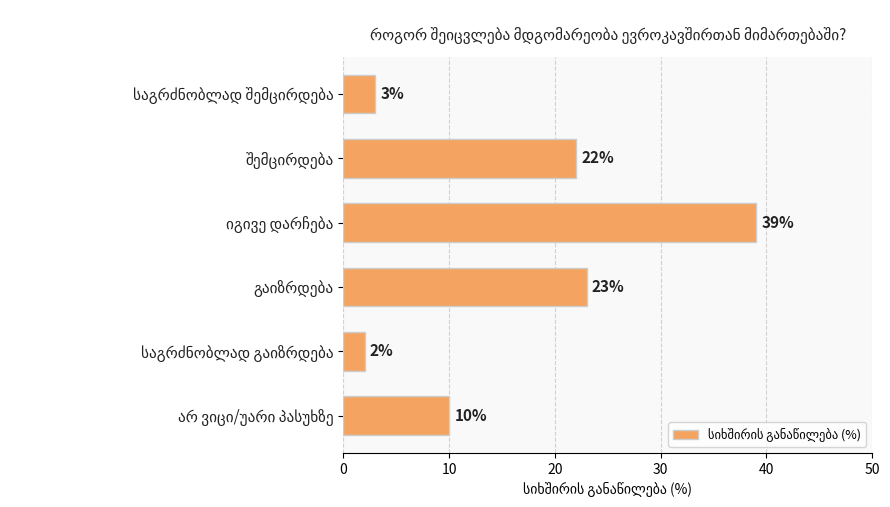

What is the difference between the maximum and minimum values?

37